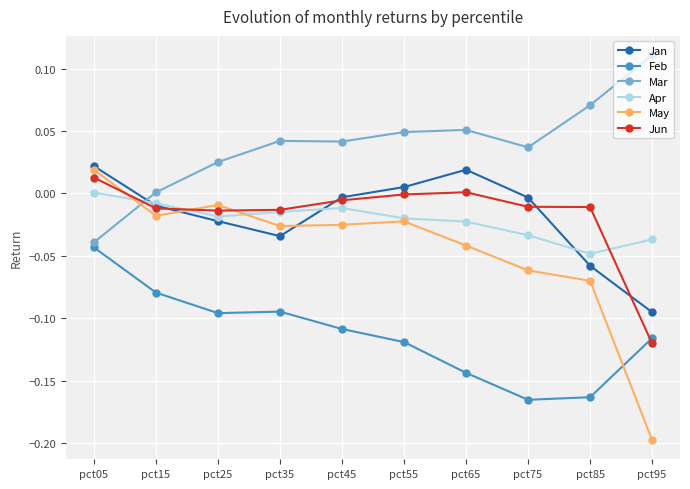

Which series has the widest spread of values?

May